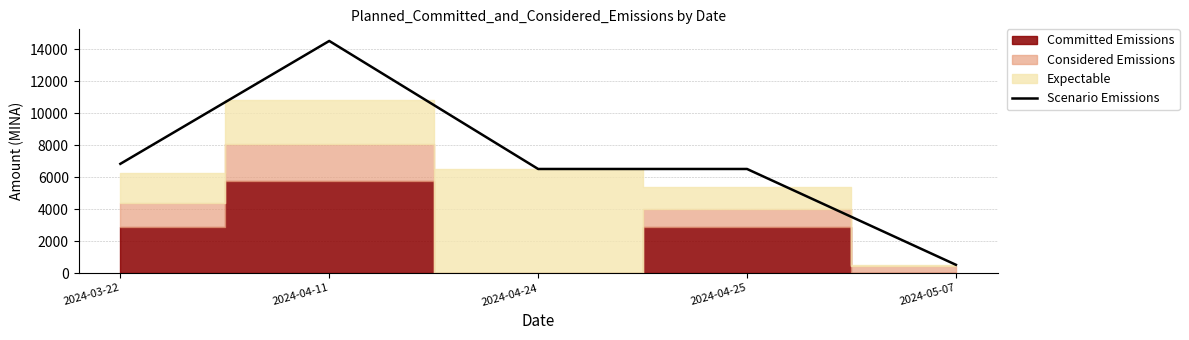

Rank the categories by value from lowest to highest.

2024-05-07, 2024-04-24, 2024-04-25, 2024-03-22, 2024-04-11